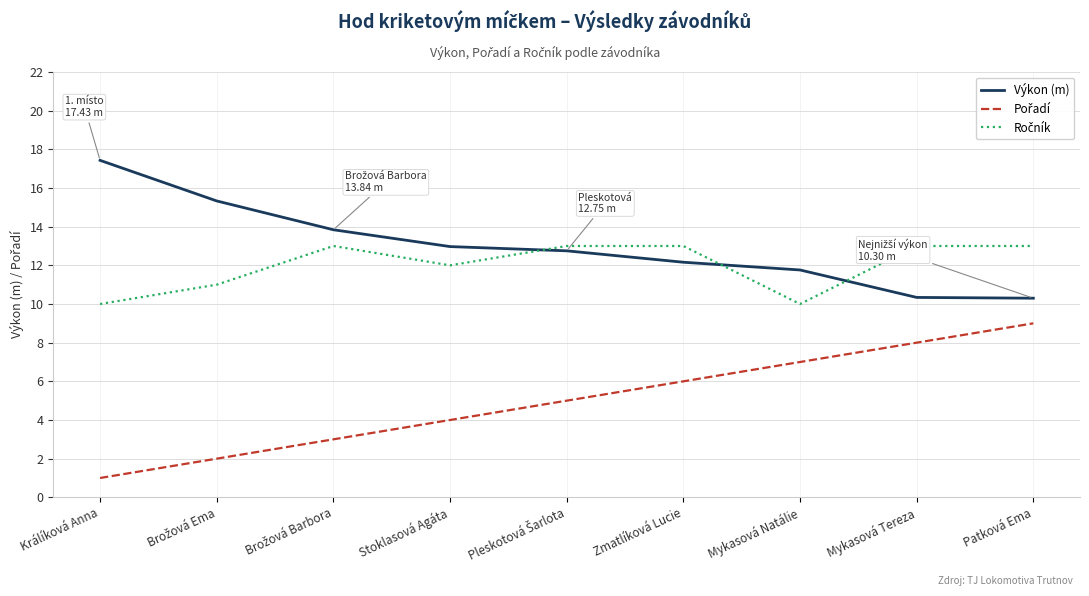

What is the difference between the highest and lowest values at Patková Ema?

4.0